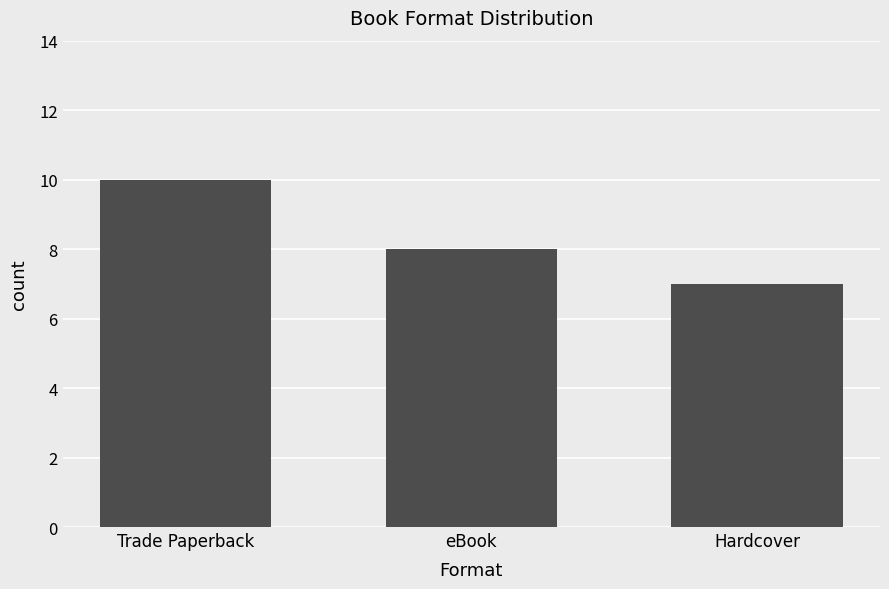

What is the ratio of the value at Hardcover to the value at eBook?

0.9